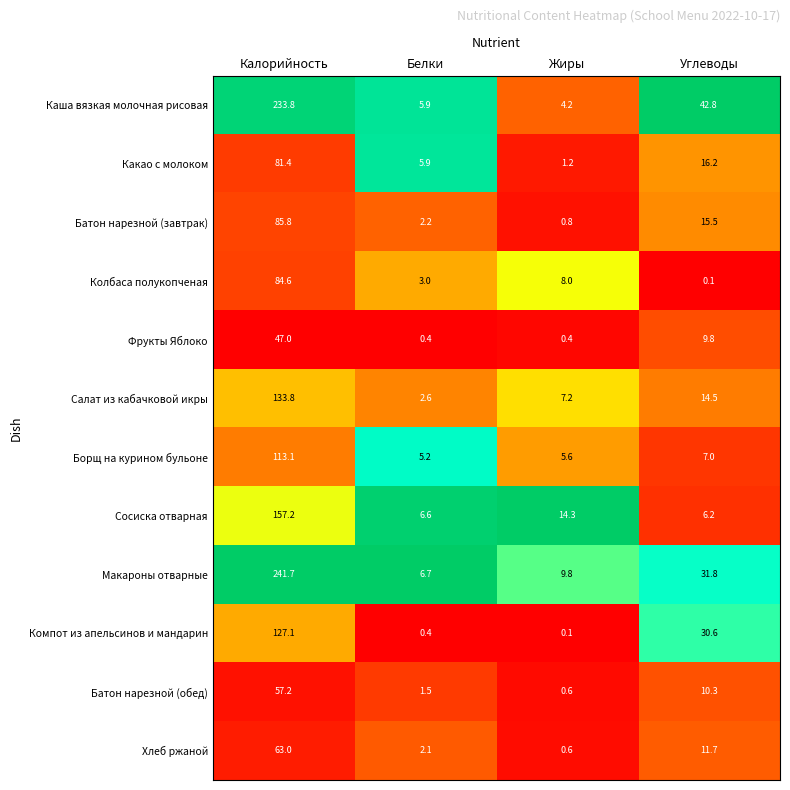

What is the greatest value displayed?

241.7